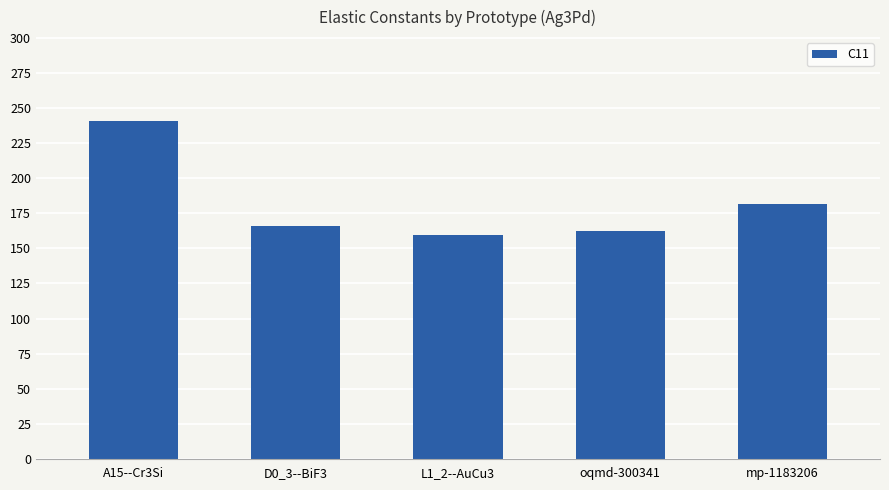

The chart shows a value of 159.4 at L1_2--AuCu3. True or false?

True